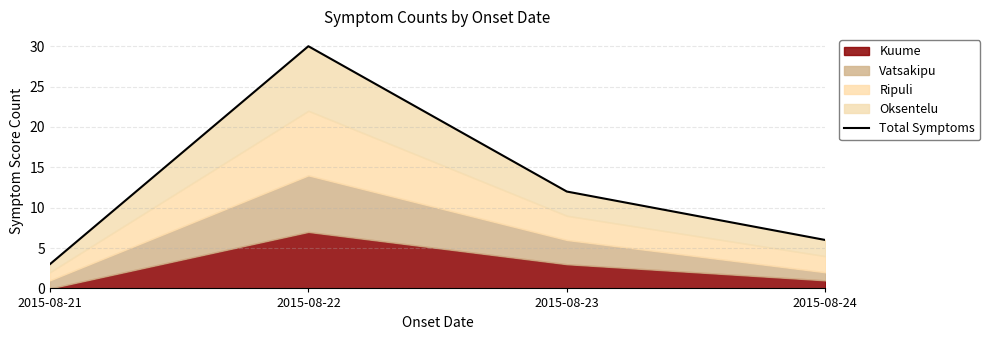

What is the greatest value displayed?

30